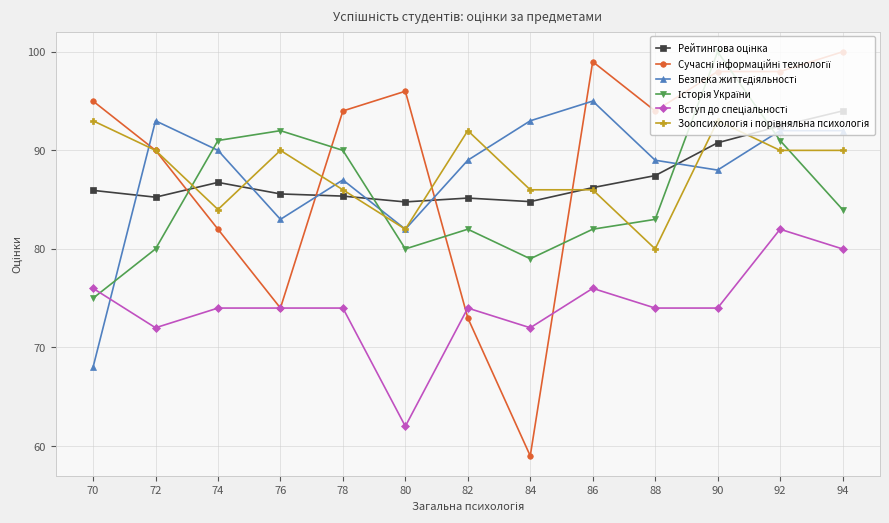

At which category does the chart reach its minimum across all series?

84